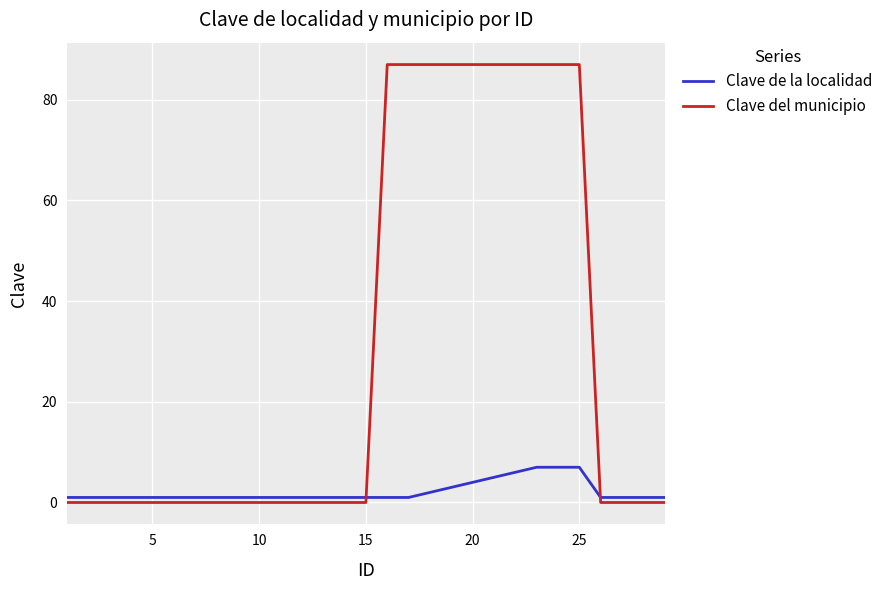

Reading left to right, transcribe all the data shown in this chart.

Clave de la localidad: 1	1	1	1	1	1	1	1	1	1	1	1	1	1	1	1	1	2	3	4	5	6	7	7	7	1	1	1	1
Clave del municipio: 0	0	0	0	0	0	0	0	0	0	0	0	0	0	0	87	87	87	87	87	87	87	87	87	87	0	0	0	0